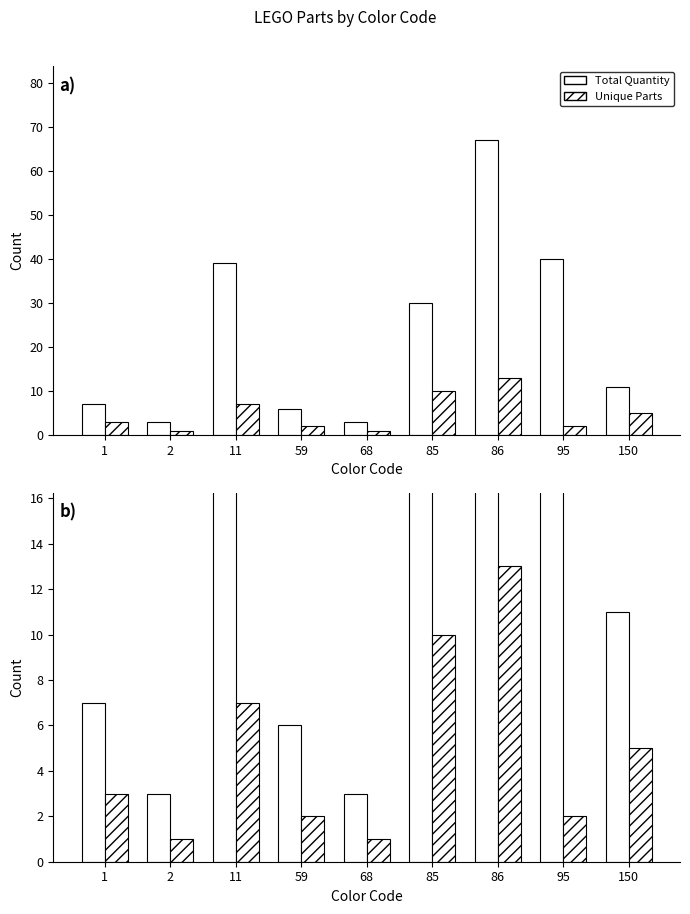

How many bars are there in each group?

2